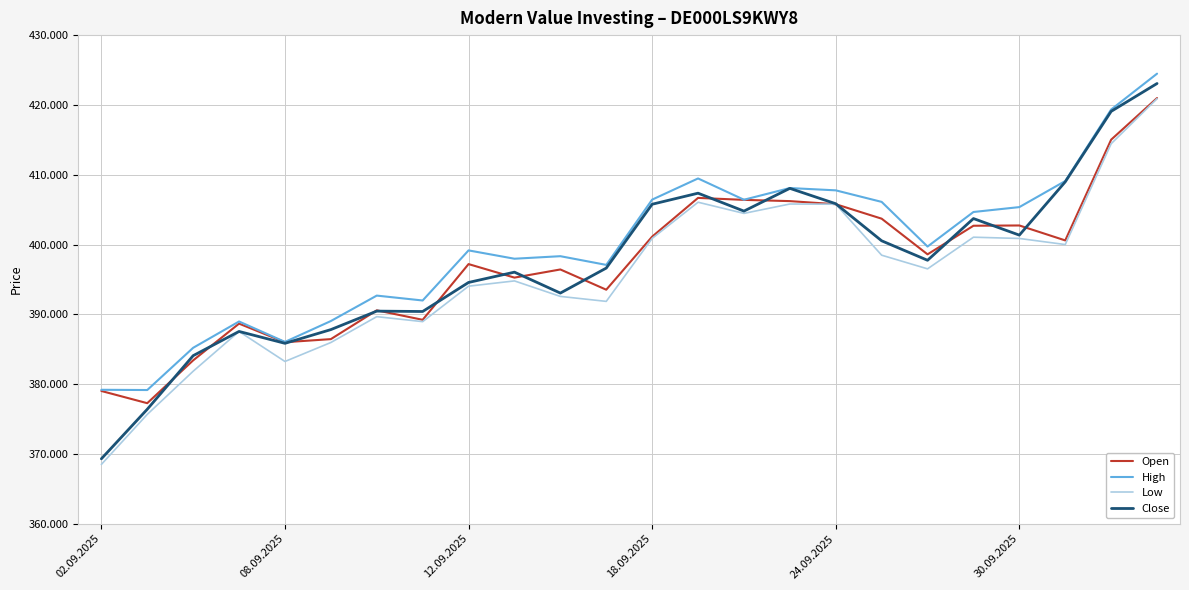

Does the chart display data point markers on the line(s)?

No